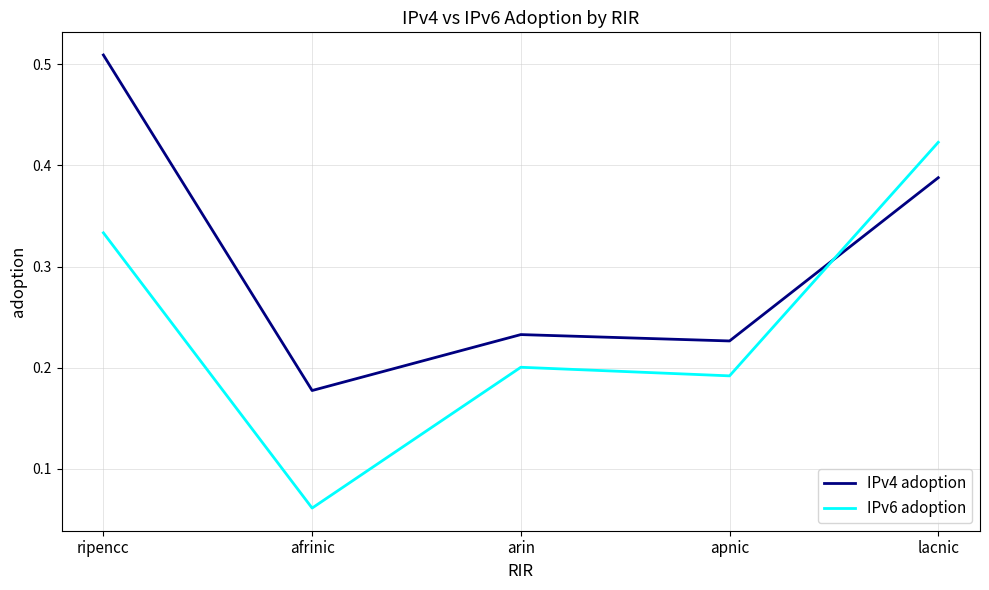

At which category does IPv4 adoption reach its first local valley?

afrinic